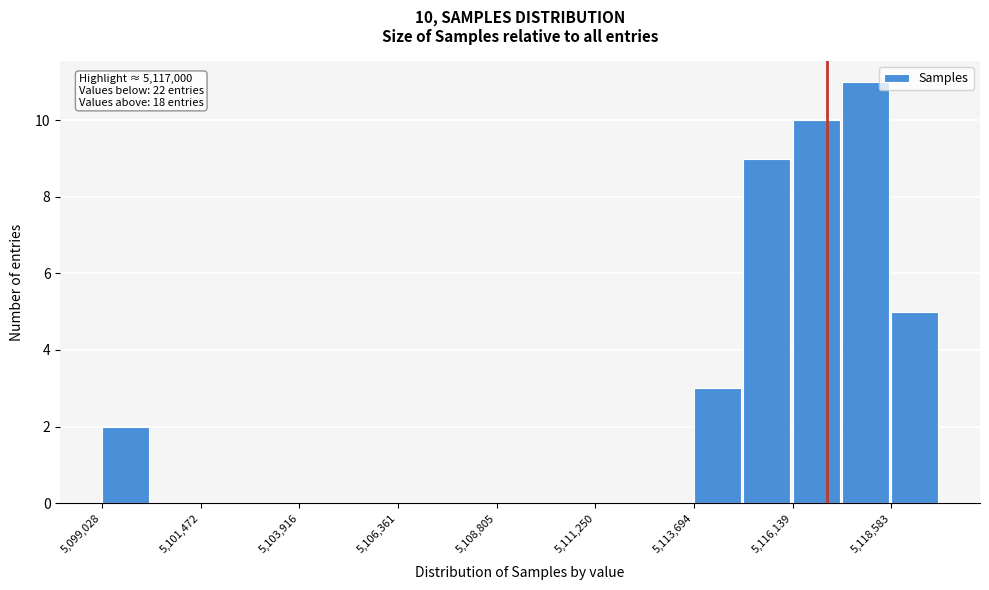

Read against the x-axis, roughly where is the centre of the tallest bar?

5118000